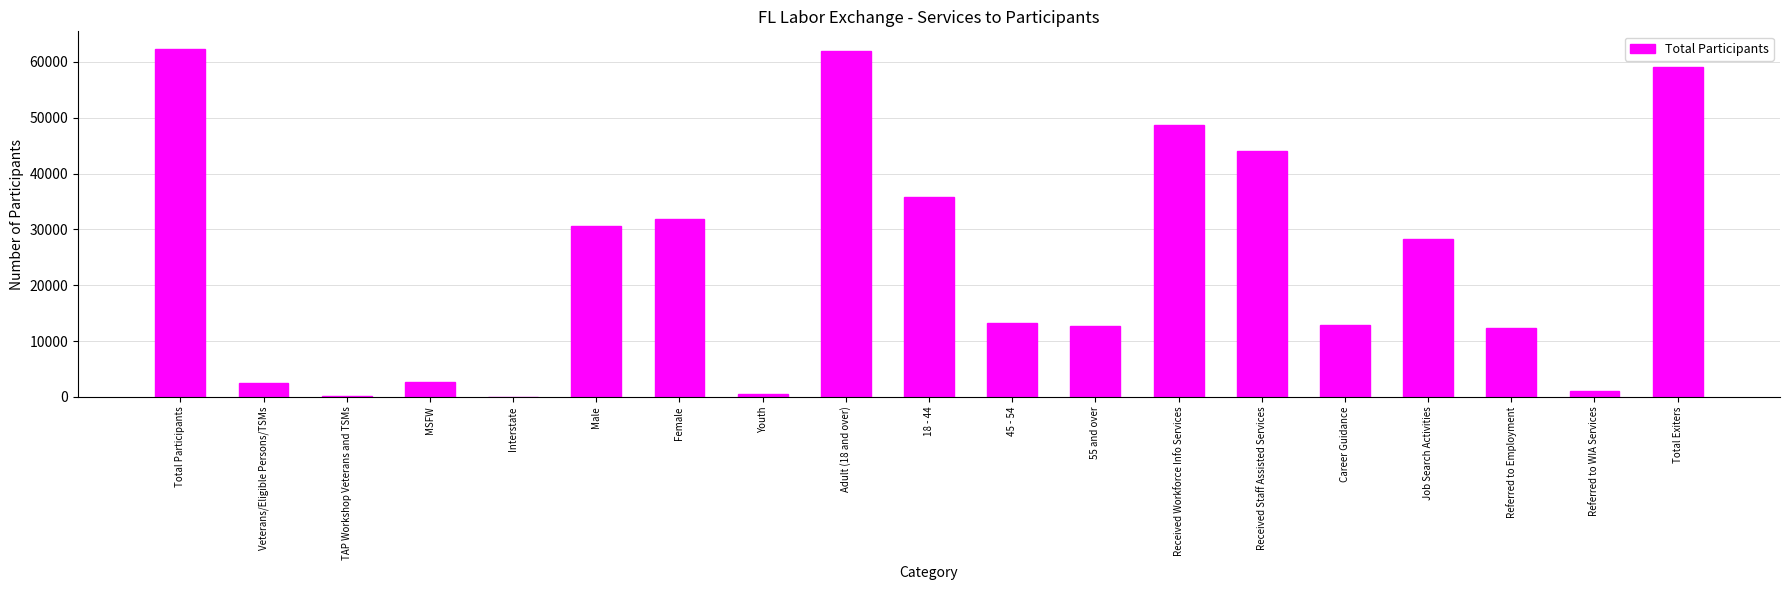

What is the sum of the values at Career Guidance and Male?

43379